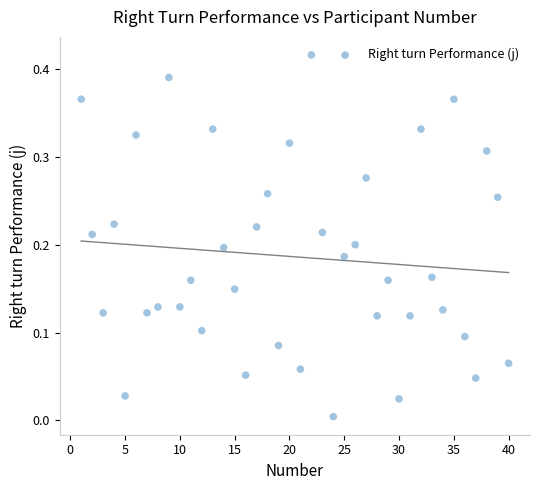

What is the range of X values (max minus min)?

39.0